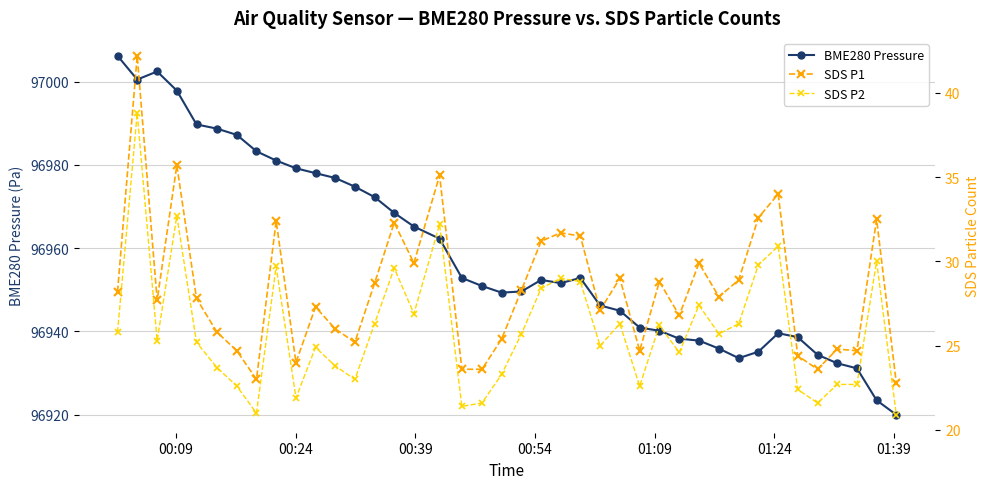

True or false: BME280 Pressure has more than 1 interior local peaks.

True